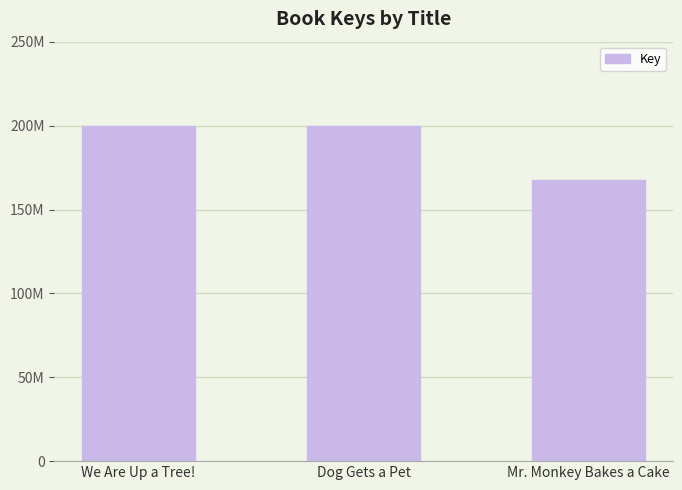

Are the bars horizontal?

No